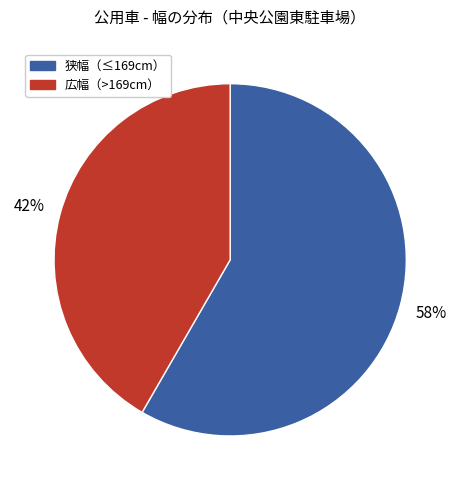

To the nearest percent, what is the average slice percentage?

50%